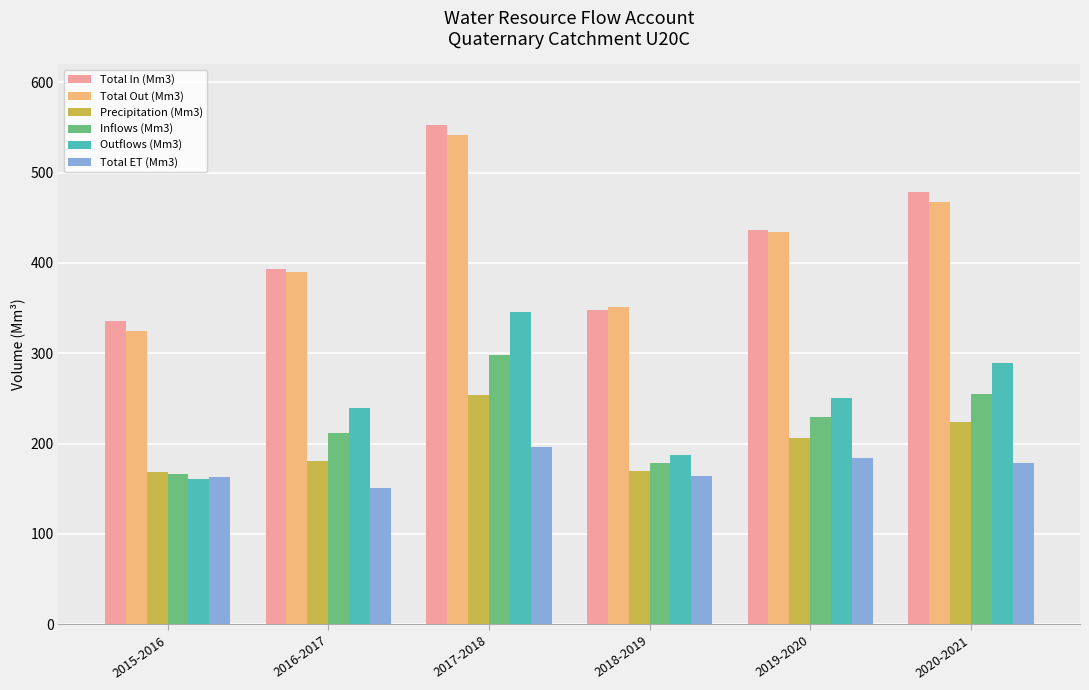

What is the label of the 5th bar from the left?

2019-2020